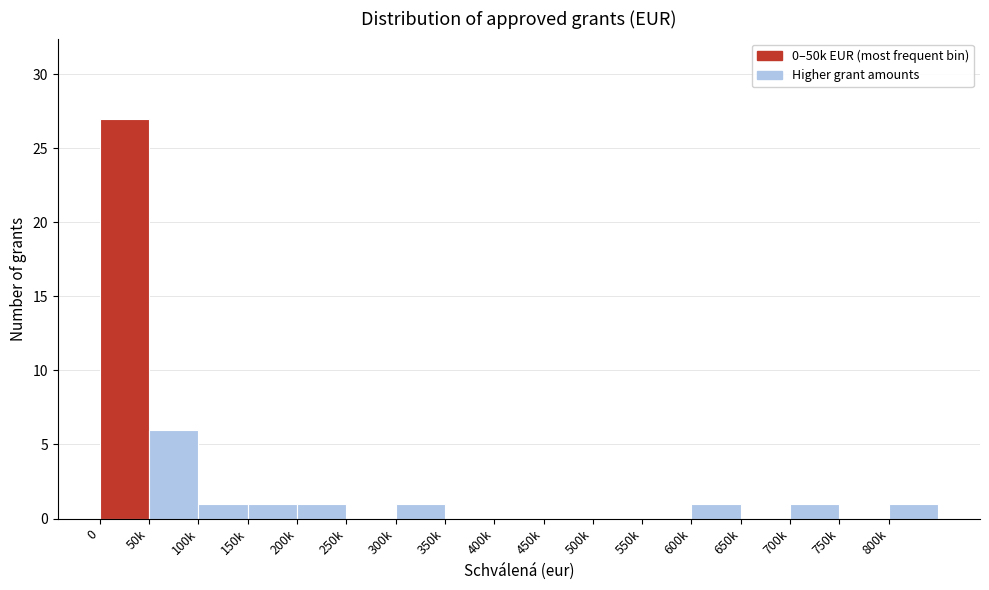

Reading left to right, transcribe all the data shown in this chart.

0=27	50k=6	100k=1	150k=1	200k=1	250k=0	300k=1	350k=0	400k=0	450k=0	500k=0	550k=0	600k=1	650k=0	700k=1	750k=0	800k=1